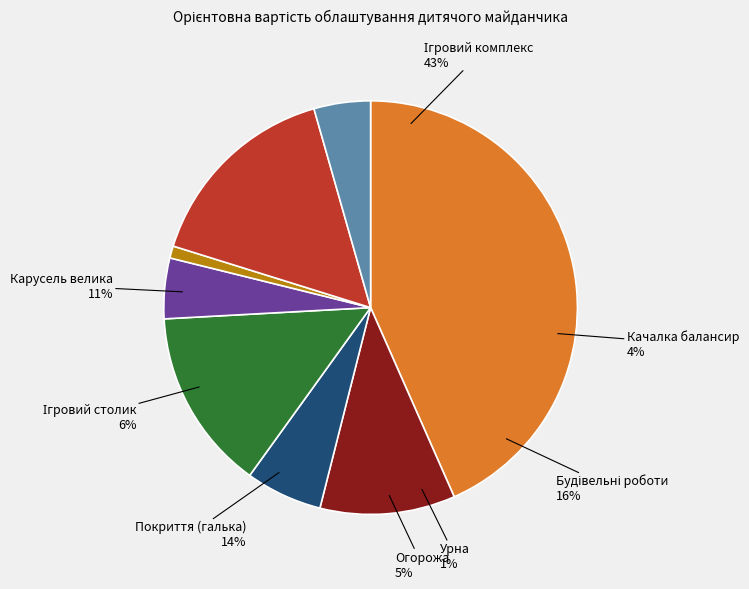

What is the change in value from Карусель велика to Качалка балансир?

-3900